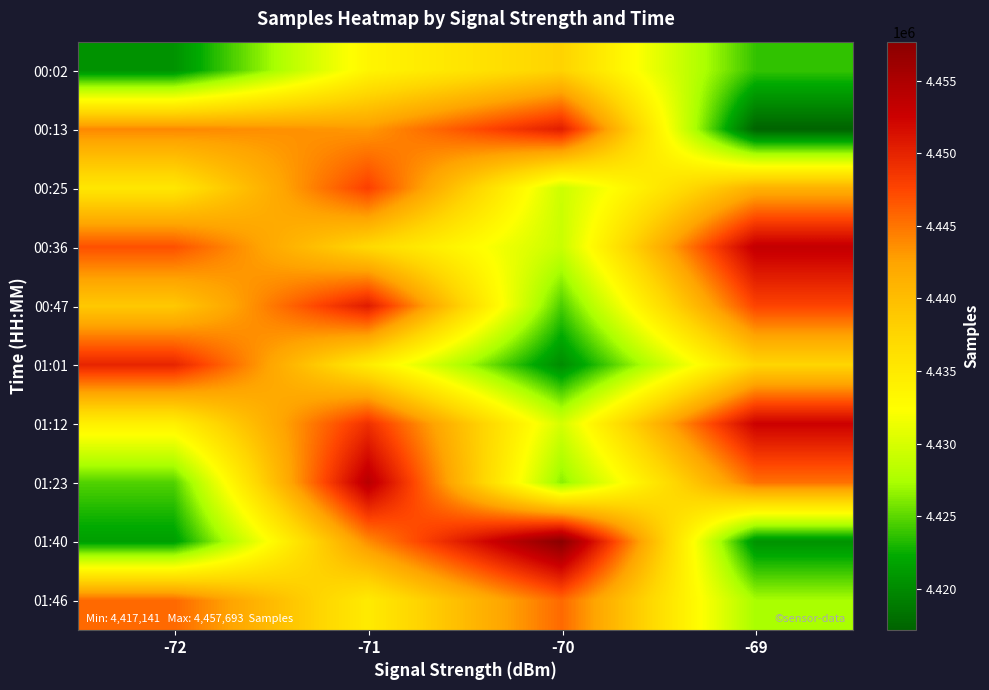

Reading left to right, extract all data points from this chart.

00:02: -72=4420594	-71=4433549	-70=4437764	-69=4423792
00:13: -72=4444070	-71=4443136	-70=4450419	-69=4417141
00:25: -72=4435374	-71=4447906	-70=4429327	-69=4441244
00:36: -72=4446920	-71=4437100	-70=4429133	-69=4453251
00:47: -72=4438845	-71=4450543	-70=4424456	-69=4447655
01:01: -72=4449859	-71=4434759	-70=4420135	-69=4437529
01:12: -72=4434132	-71=4449043	-70=4429844	-69=4452559
01:23: -72=4424652	-71=4454045	-70=4426367	-69=4445179
01:40: -72=4421497	-71=4443750	-70=4457693	-69=4420594
01:46: -72=4445642	-71=4434860	-70=4445605	-69=4427327